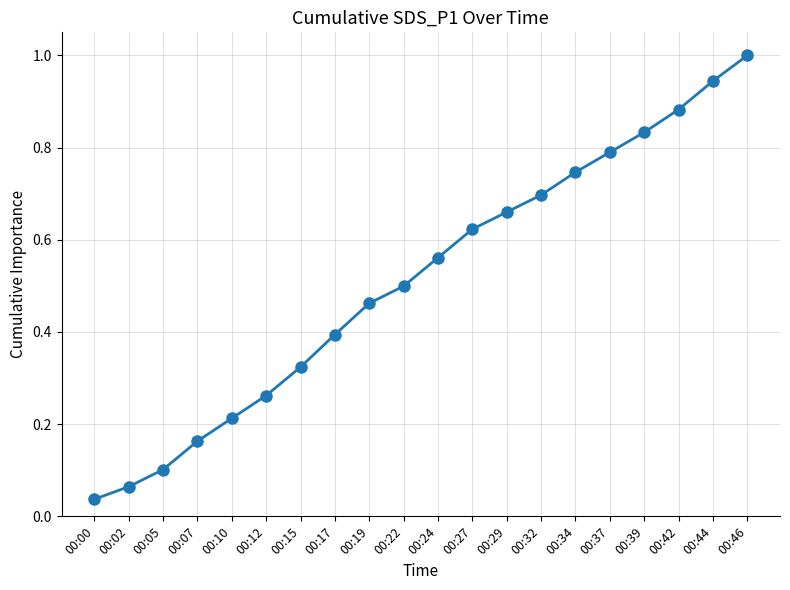

At which category does the chart reach its minimum across all series?

00:00